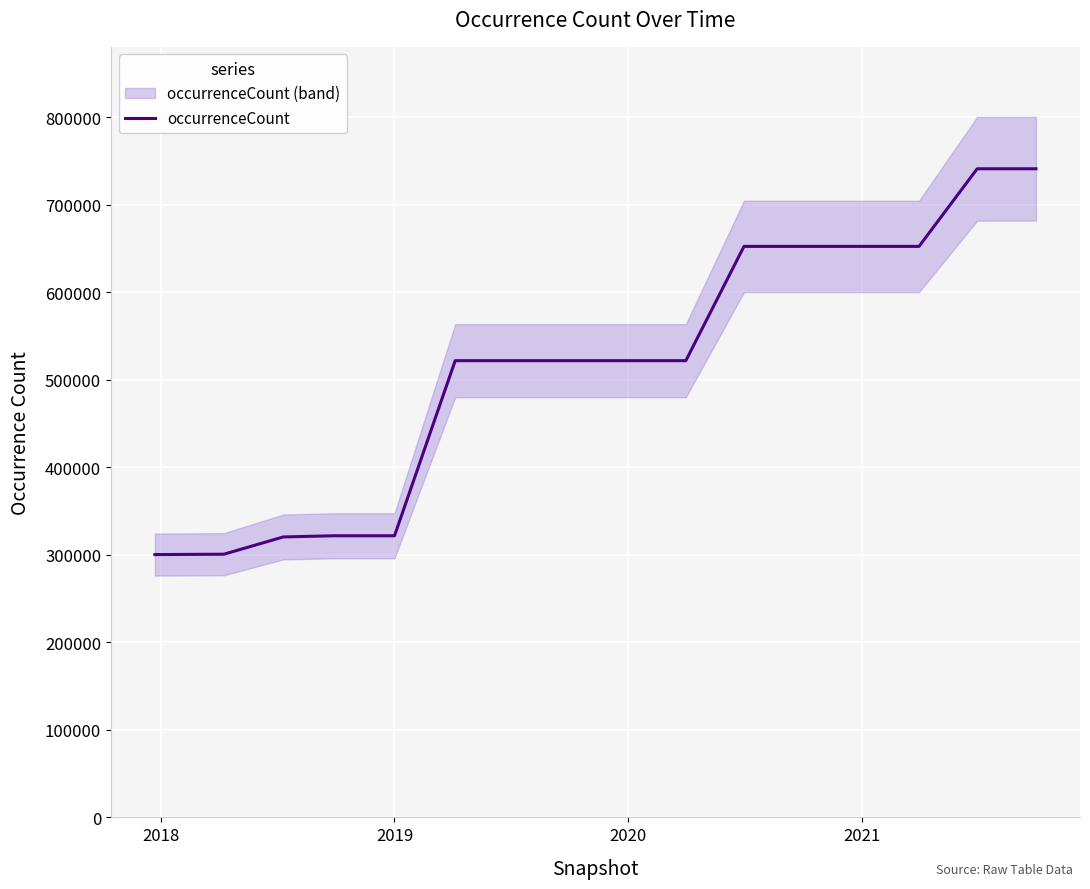

What is the maximum value for occurrenceCount?

741219